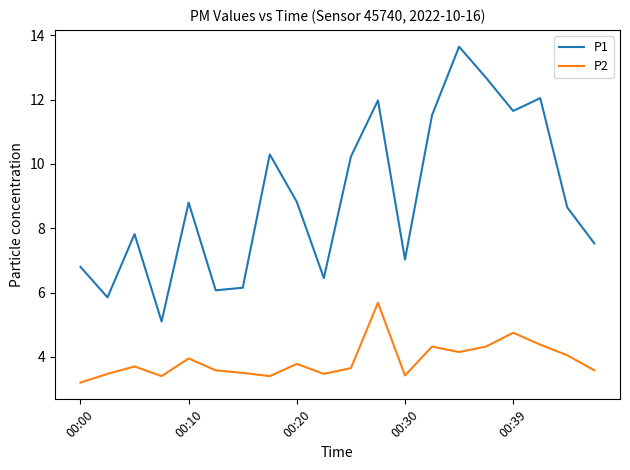

True or false: P2 and P1 intersect in this chart.

False